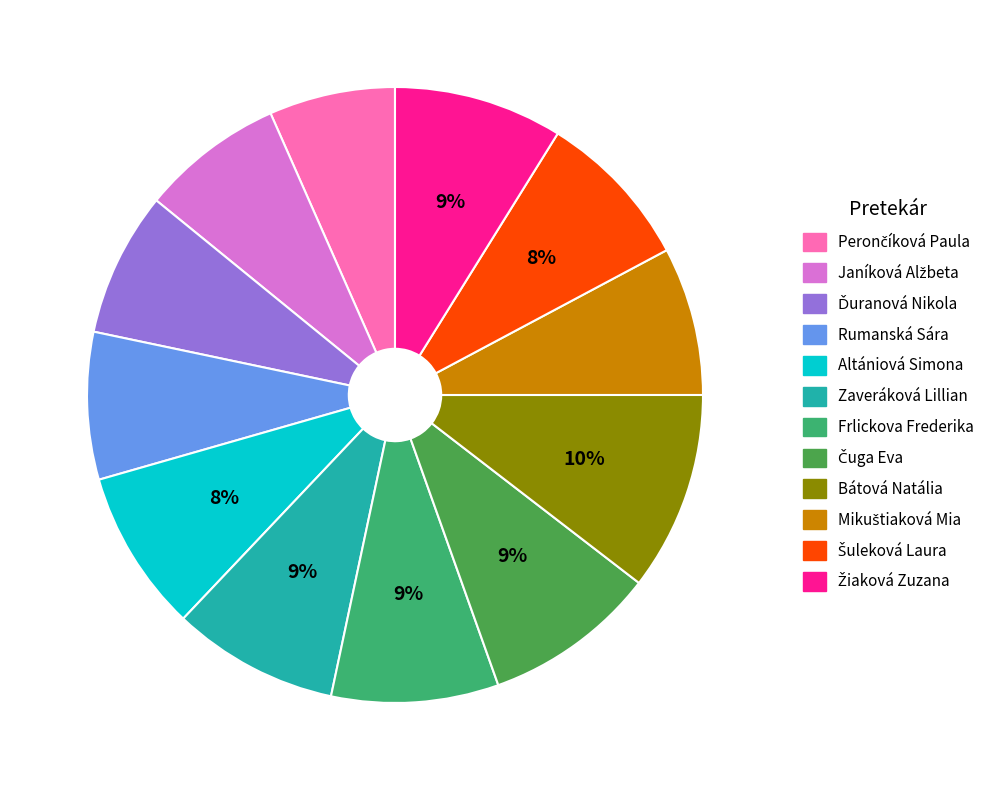

Does Frlickova Frederika account for over 50% of the chart?

No